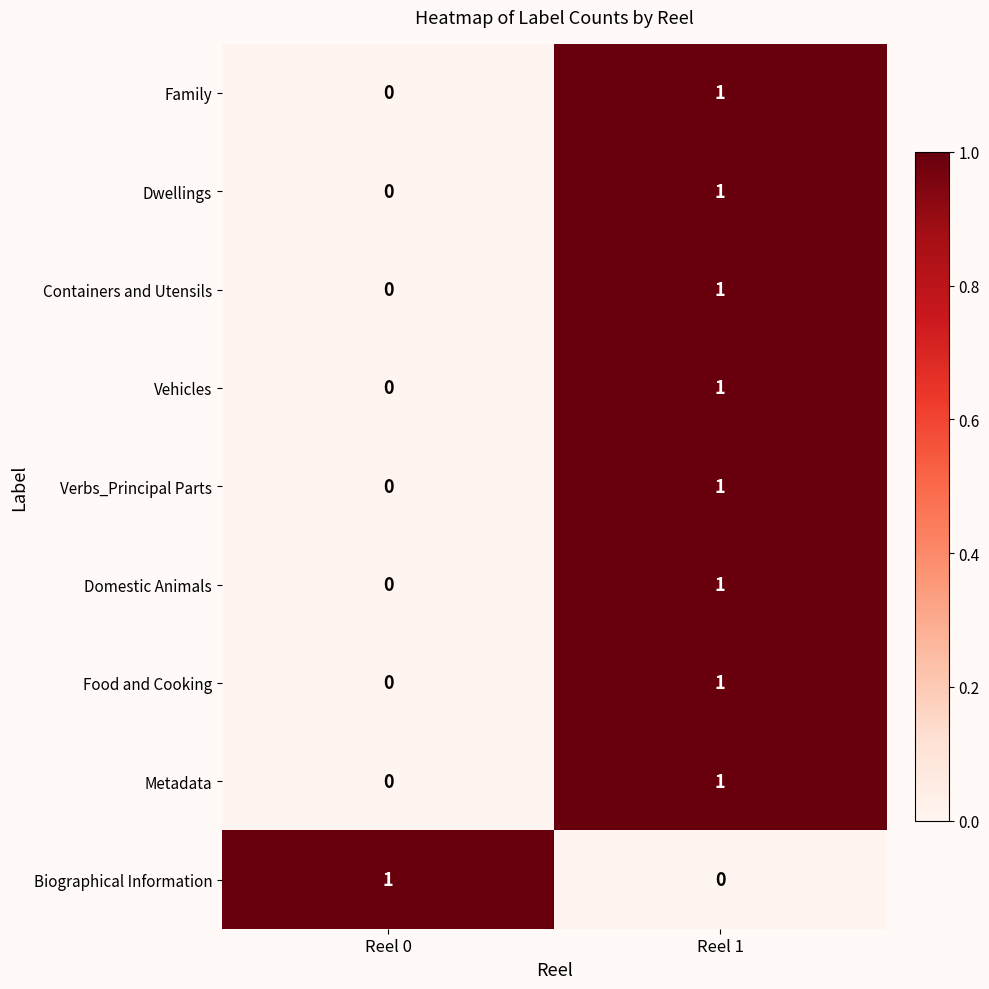

Rank the categories by Family value from lowest to highest.

Reel 0, Reel 1